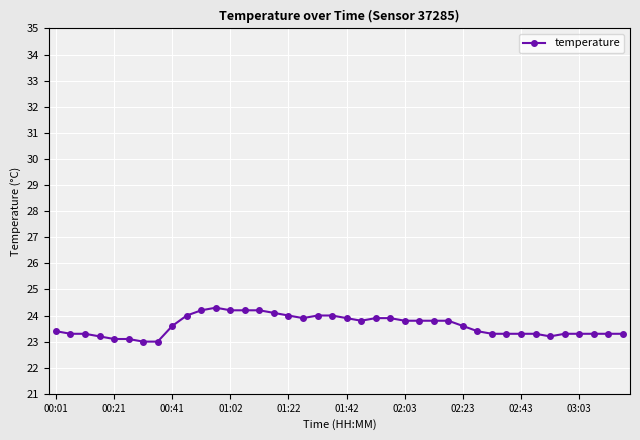

What is the minimum value shown in the chart?

23.0